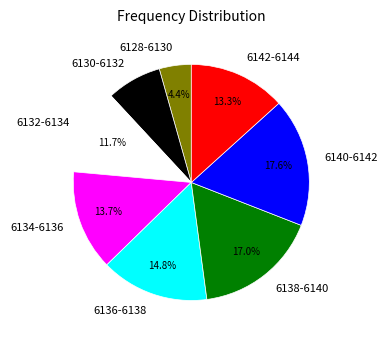

How much of the chart is everything except 6142-6144?

86.7%